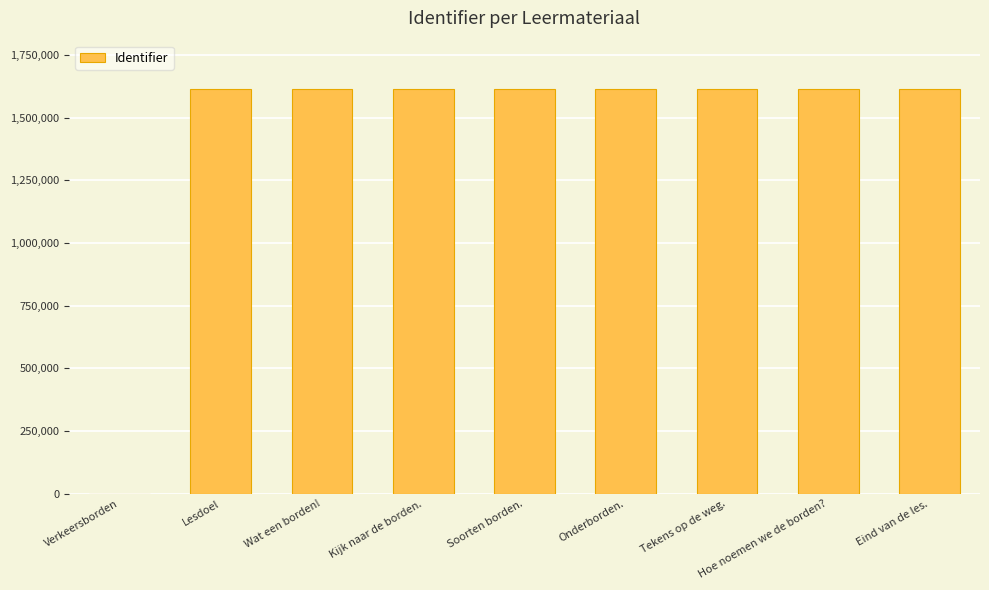

What is the ratio of the value at Soorten borden. to the value at Lesdoel?

1.0